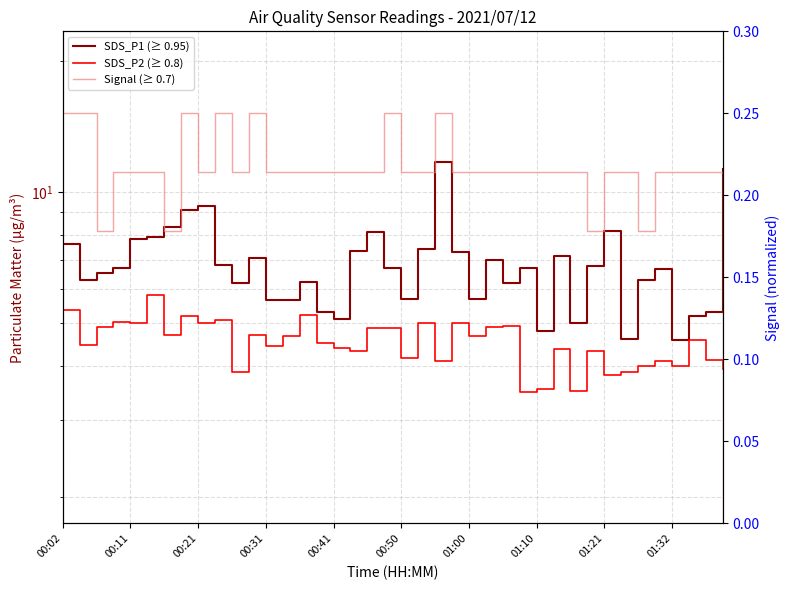

What is the maximum value for Signal (≥ 0.7)?

0.2